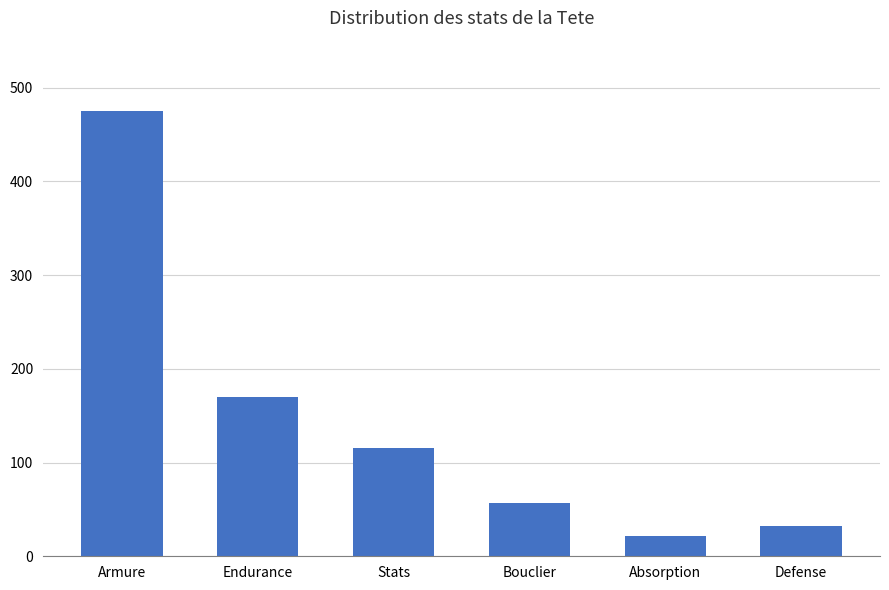

Rank the categories by value from highest to lowest.

Armure, Endurance, Stats, Bouclier, Defense, Absorption